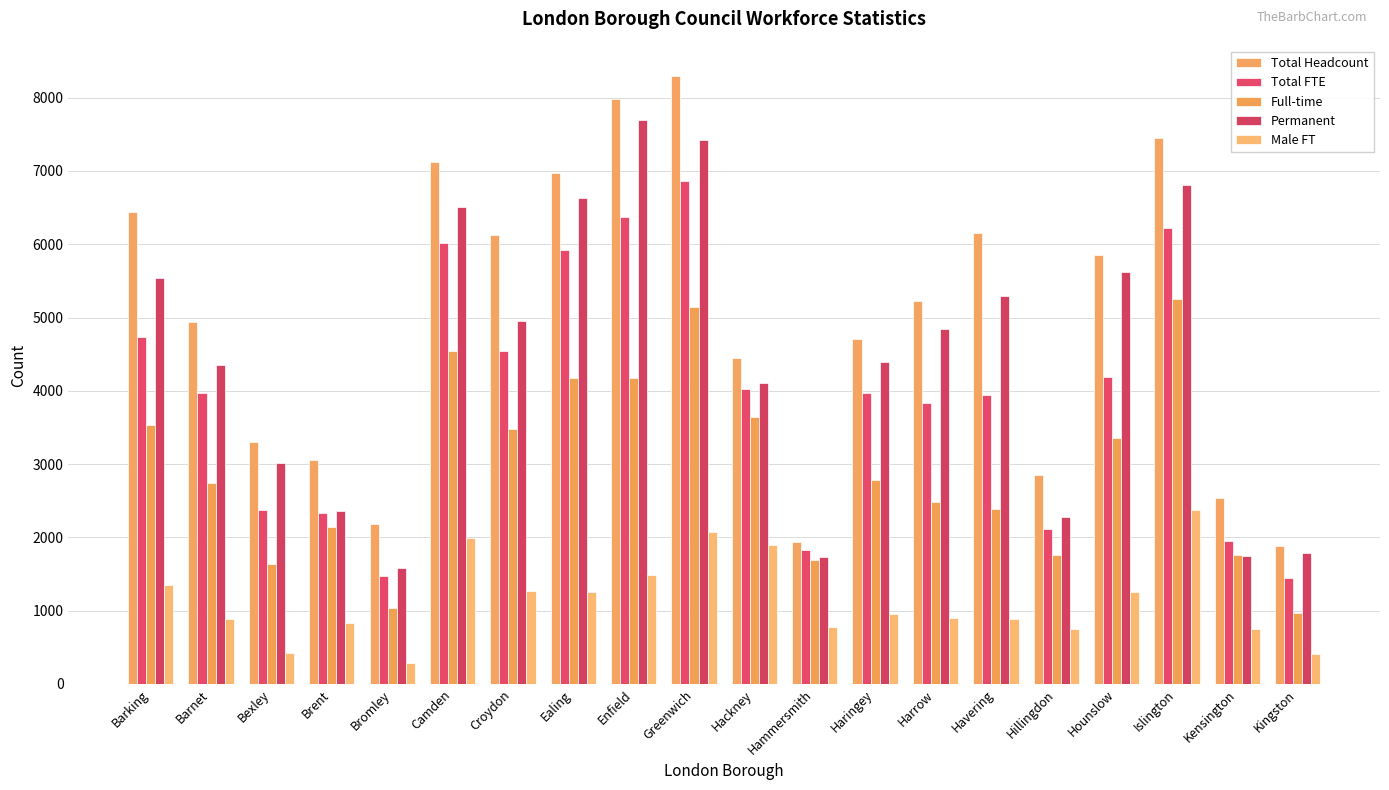

At how many categories does at least one series exceed 6431?

6